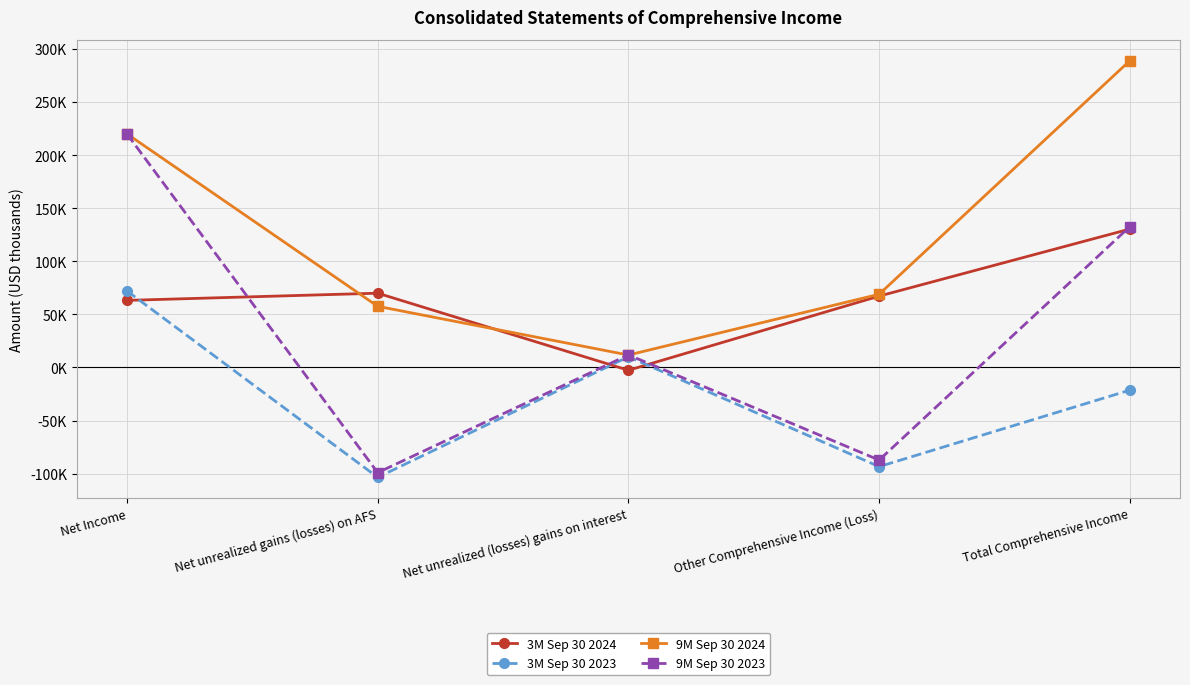

Is this an area chart (filled region under the line)?

No